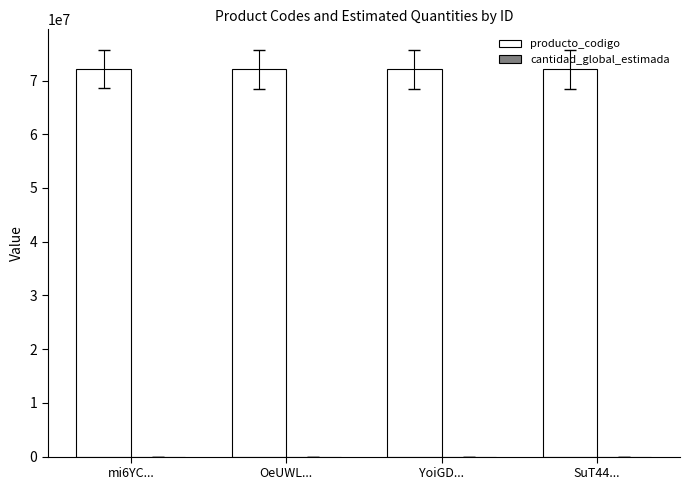

Which series has the largest total across all categories?

producto_codigo